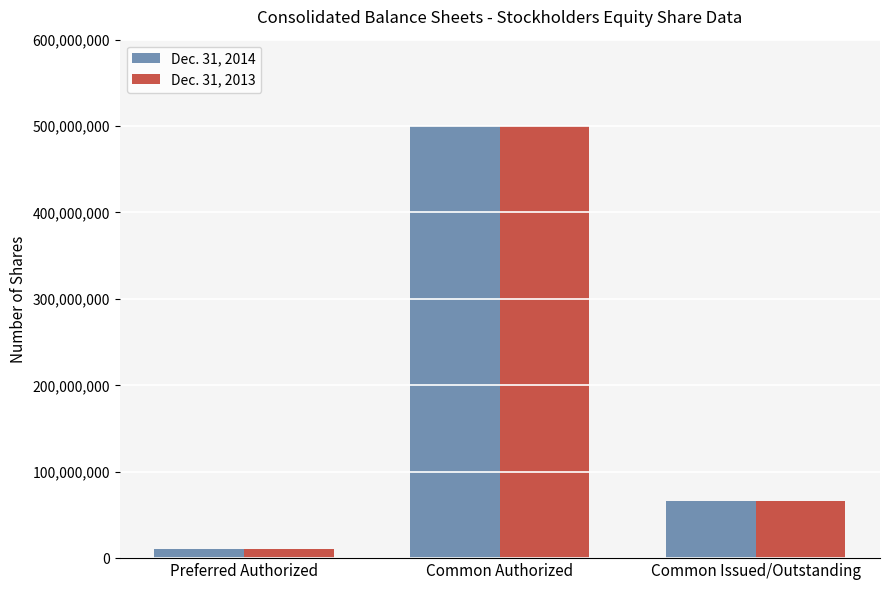

How many categories are shown in the chart?

3